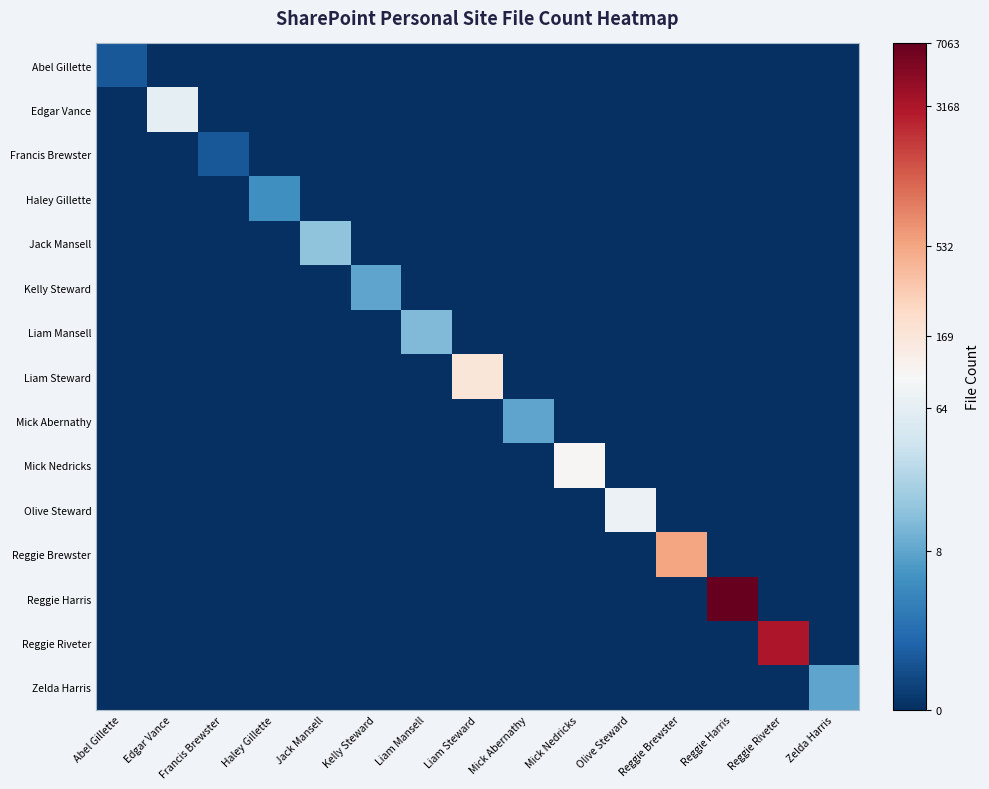

Which category has the highest value across all series?

Reggie Harris